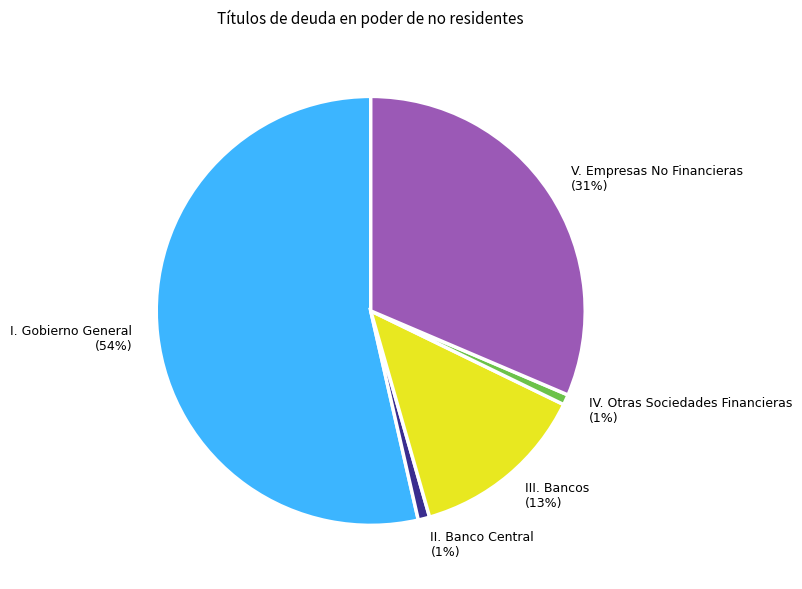

Count the number of slices in the pie.

5